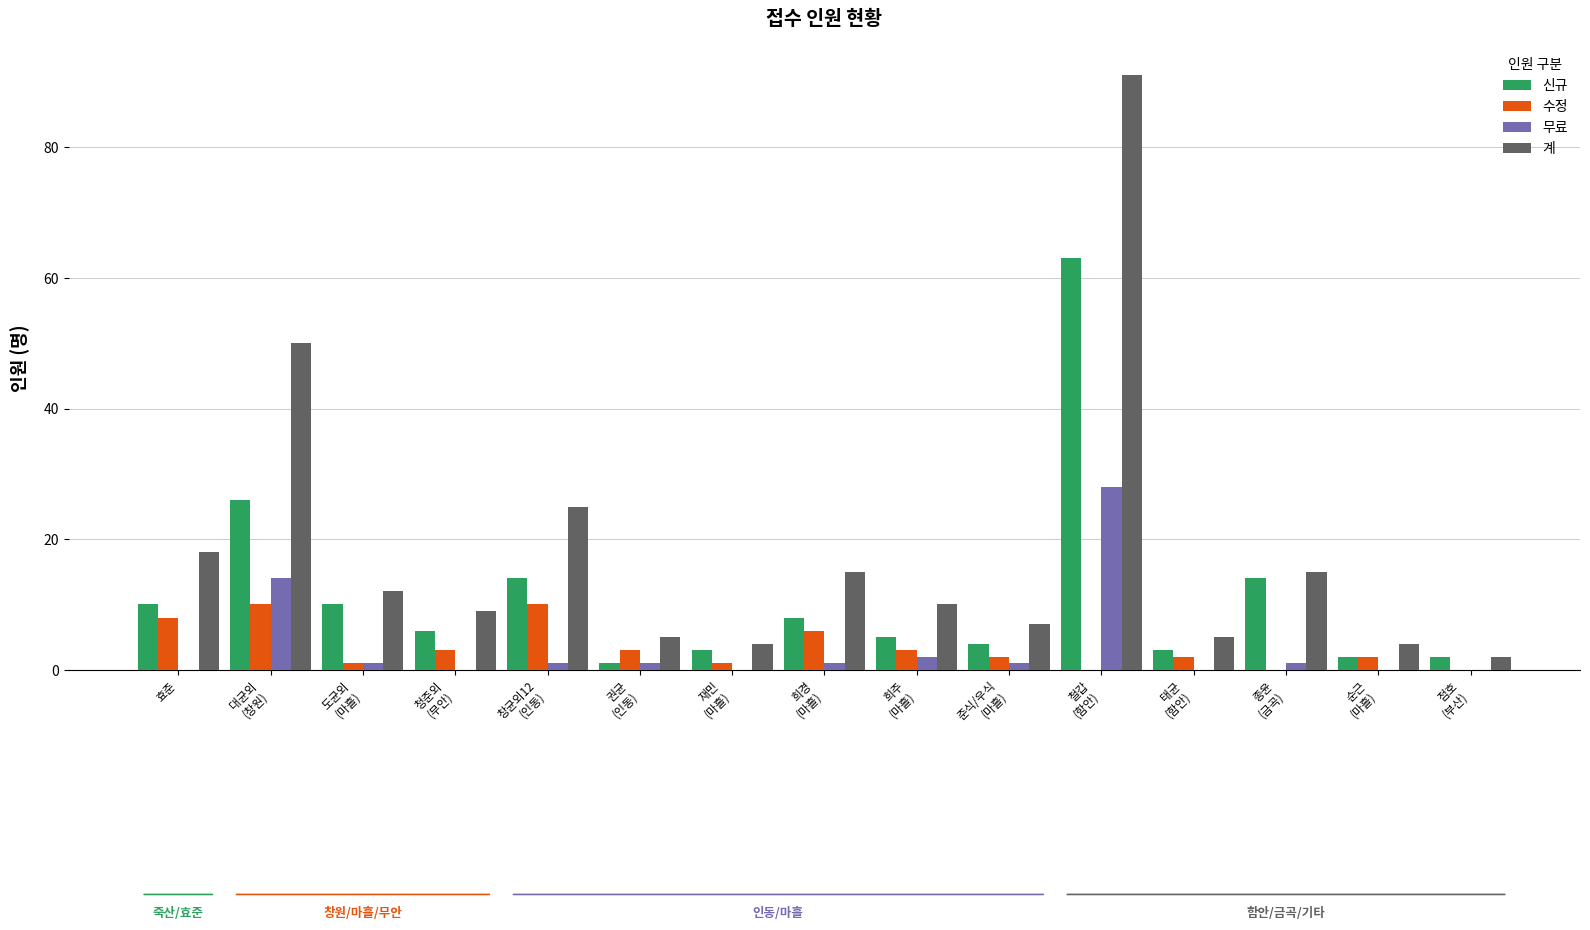

True or false: 수정 has a value of 8 at 효준.

True